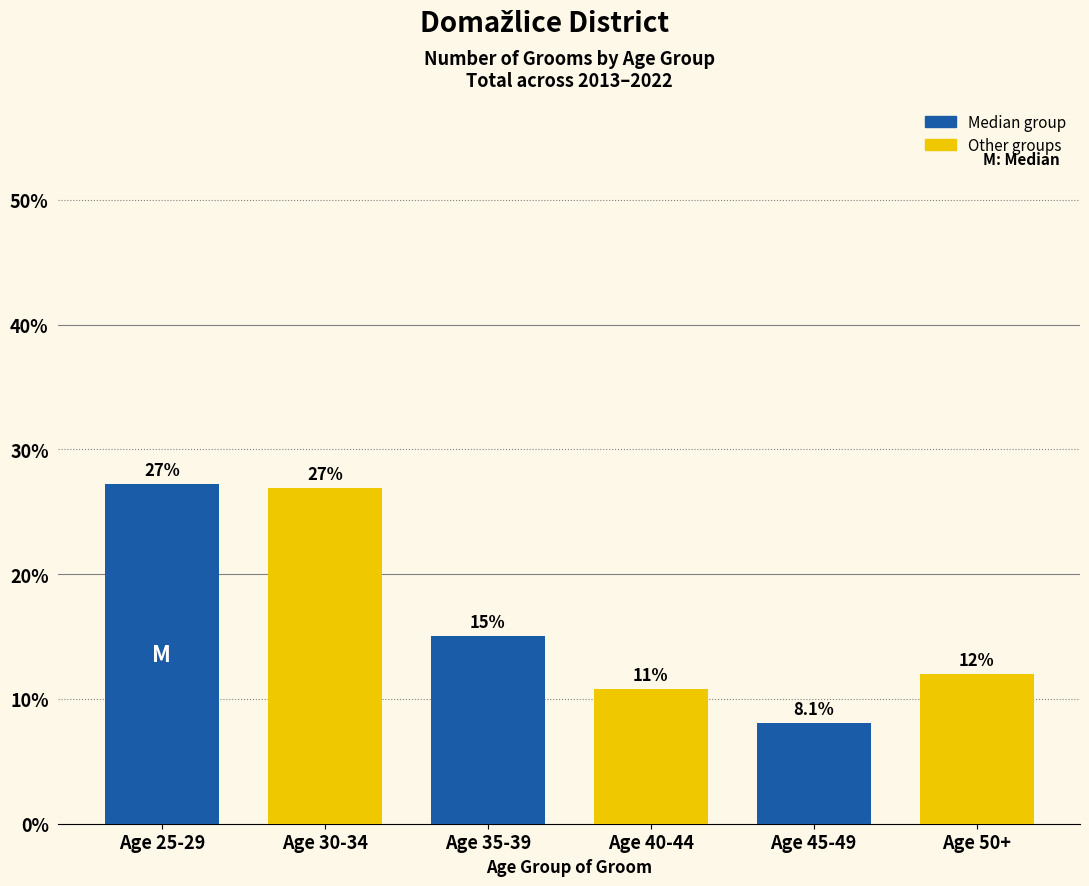

Reading right to left, transcribe all the data shown in this chart.

Age 50+=12.0	Age 45-49=8.1	Age 40-44=10.8	Age 35-39=15.0	Age 30-34=26.9	Age 25-29=27.2